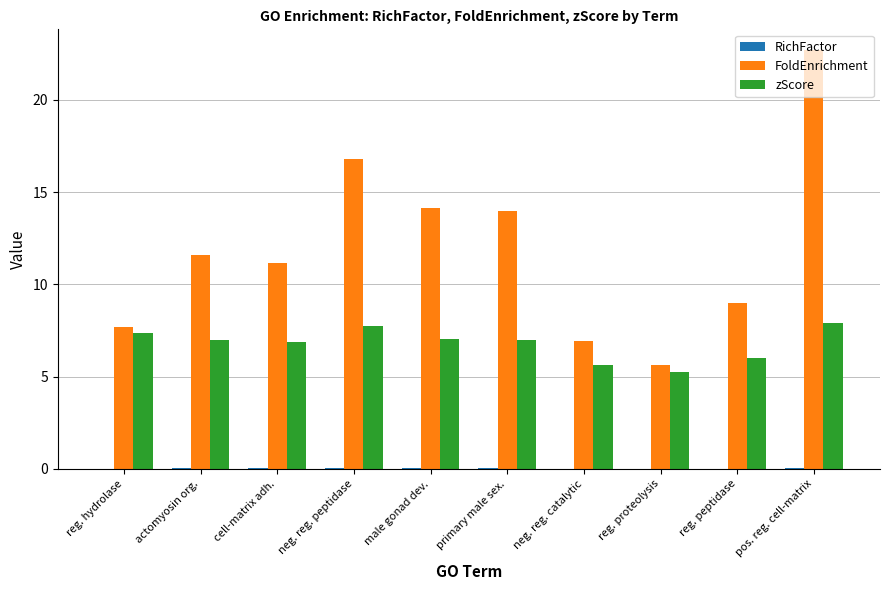

At which category is the sum across all series the highest?

pos. reg. cell-matrix